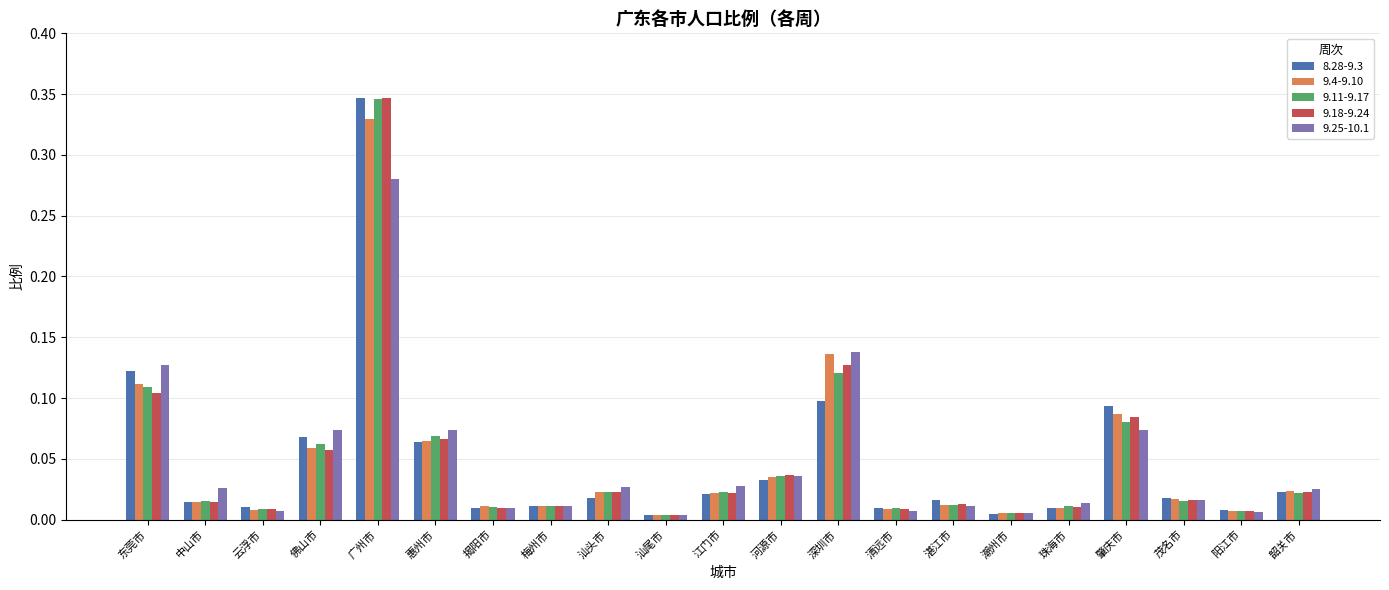

Is it true that 9.11-9.17 equals 0.0 at 佛山市?

False